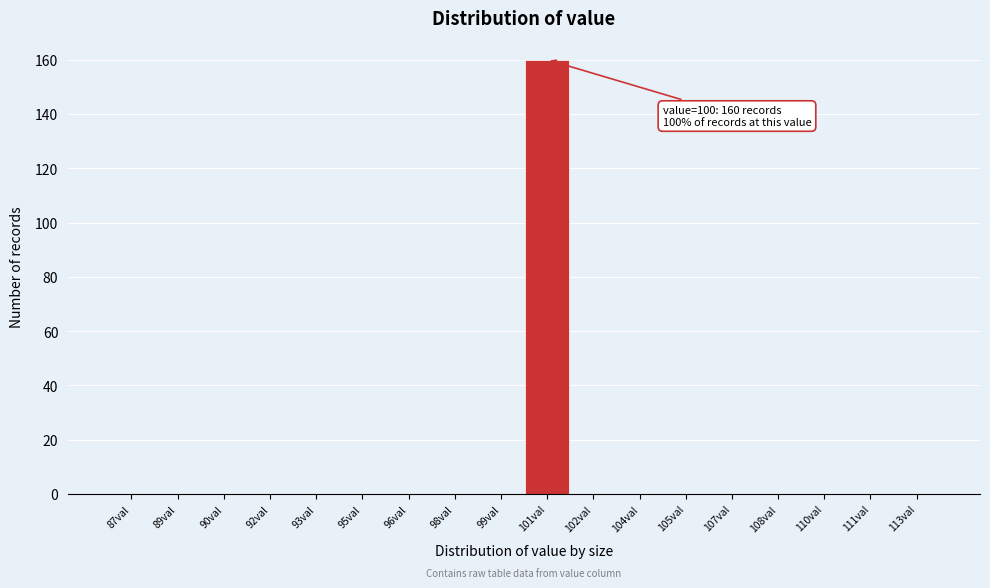

Which range on the x-axis has the tallest bar?

100.0 to 101.5